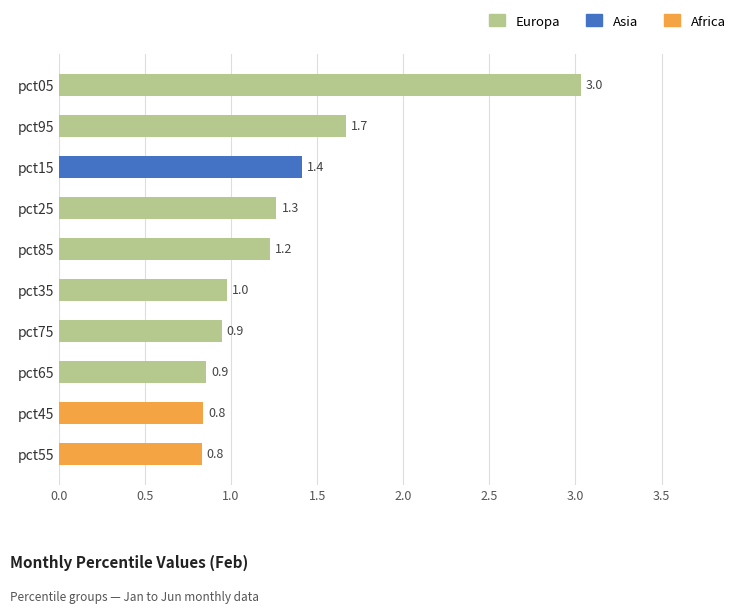

Is it true that the value at pct95 is 2.7?

False